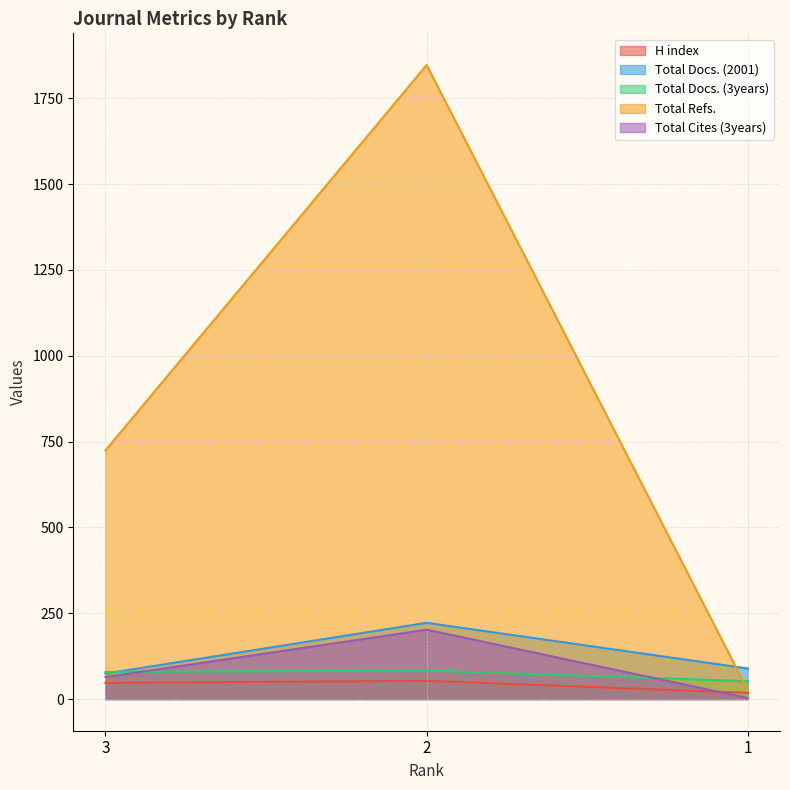

Reading left to right, extract all data points from this chart.

H index: 47	53	18
Total Docs. (2001): 74	222	89
Total Docs. (3years): 79	83	52
Total Refs.: 724	1847	25
Total Cites (3years): 64	202	3